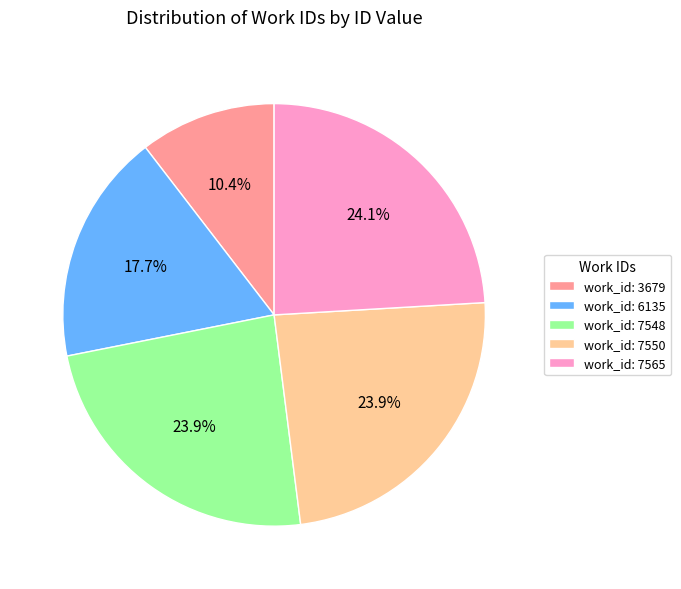

Count the number of slices in the pie.

5